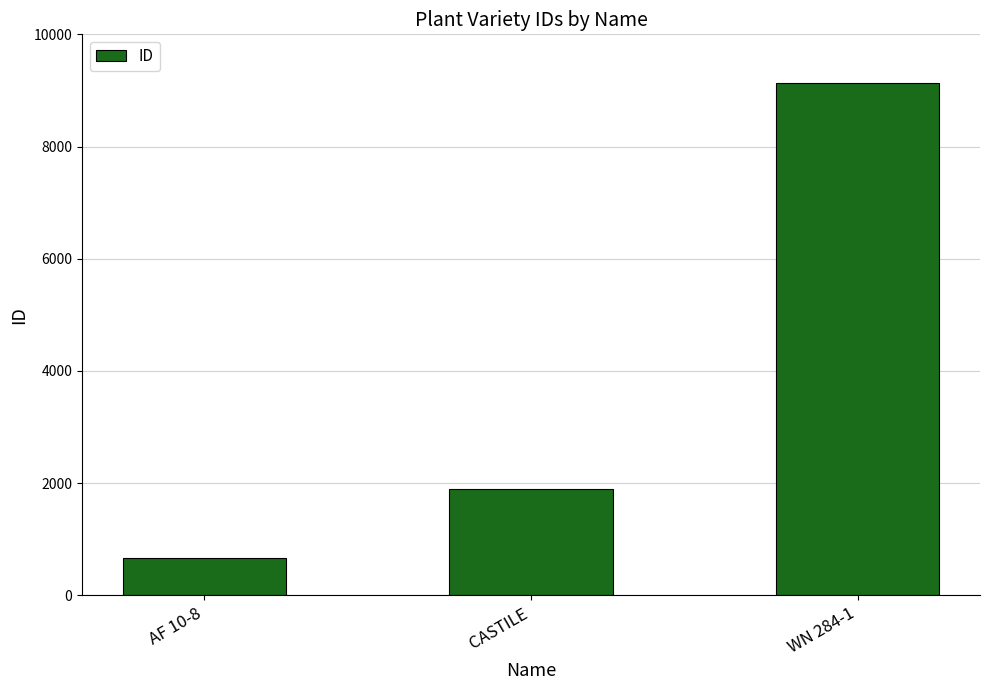

At which category does the chart reach its peak across all series?

WN 284-1